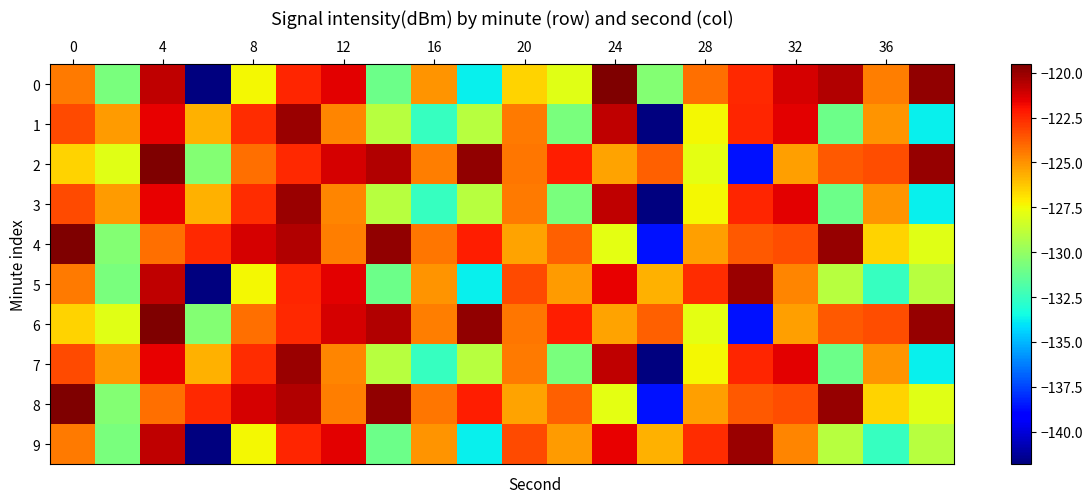

Reading left to right, what are all the values shown in this chart?

0: -124.4	-130.7	-120.8	-141.8	-127.4	-122.5	-121.5	-131.1	-125.0	-133.7	-126.5	-127.9	-119.5	-130.5	-124.2	-122.5	-121.2	-120.5	-124.5	-119.9
1: -123.3	-125.2	-121.5	-125.7	-122.6	-120.1	-124.7	-129.0	-132.5	-129.0	-124.4	-130.7	-120.8	-141.8	-127.4	-122.5	-121.5	-131.1	-125.0	-133.7
2: -126.5	-127.9	-119.5	-130.5	-124.2	-122.5	-121.2	-120.5	-124.5	-119.9	-124.3	-122.2	-125.4	-123.8	-127.8	-138.7	-125.3	-123.6	-123.4	-120.0
3: -123.3	-125.2	-121.5	-125.7	-122.6	-120.1	-124.7	-129.0	-132.5	-129.0	-124.4	-130.7	-120.8	-141.8	-127.4	-122.5	-121.5	-131.1	-125.0	-133.7
4: -119.5	-130.5	-124.2	-122.5	-121.2	-120.5	-124.5	-119.9	-124.3	-122.2	-125.4	-123.8	-127.8	-138.7	-125.3	-123.6	-123.4	-120.0	-126.5	-127.9
5: -124.4	-130.7	-120.8	-141.8	-127.4	-122.5	-121.5	-131.1	-125.0	-133.7	-123.3	-125.2	-121.5	-125.7	-122.6	-120.1	-124.7	-129.0	-132.5	-129.0
6: -126.5	-127.9	-119.5	-130.5	-124.2	-122.5	-121.2	-120.5	-124.5	-119.9	-124.3	-122.2	-125.4	-123.8	-127.8	-138.7	-125.3	-123.6	-123.4	-120.0
7: -123.3	-125.2	-121.5	-125.7	-122.6	-120.1	-124.7	-129.0	-132.5	-129.0	-124.4	-130.7	-120.8	-141.8	-127.4	-122.5	-121.5	-131.1	-125.0	-133.7
8: -119.5	-130.5	-124.2	-122.5	-121.2	-120.5	-124.5	-119.9	-124.3	-122.2	-125.4	-123.8	-127.8	-138.7	-125.3	-123.6	-123.4	-120.0	-126.5	-127.9
9: -124.4	-130.7	-120.8	-141.8	-127.4	-122.5	-121.5	-131.1	-125.0	-133.7	-123.3	-125.2	-121.5	-125.7	-122.6	-120.1	-124.7	-129.0	-132.5	-129.0